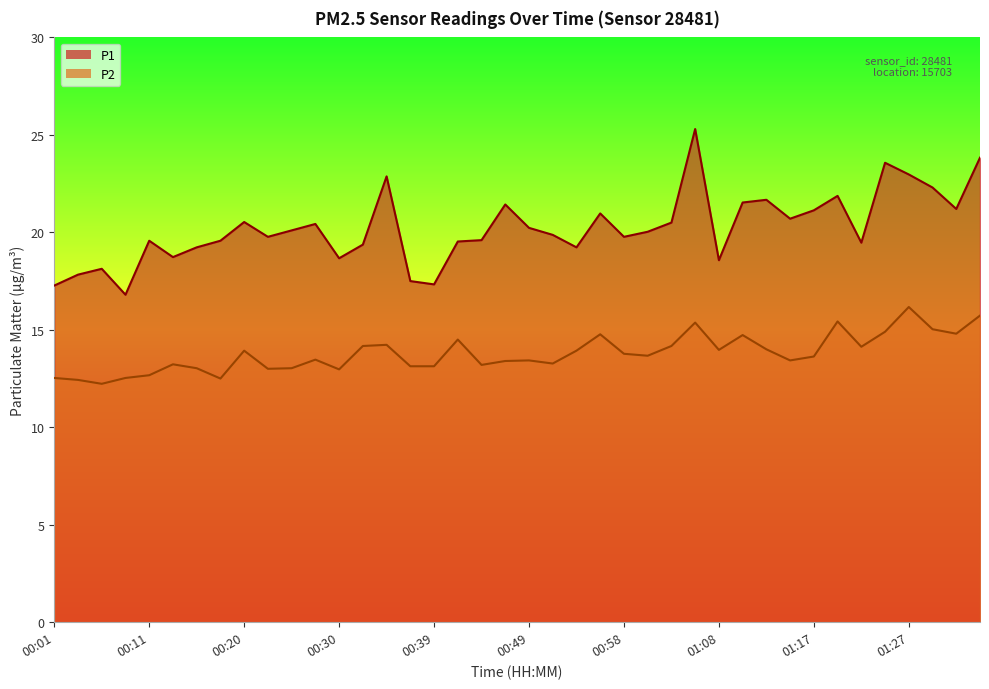

Reading left to right, list all the values displayed in this chart.

P1: 00:01=17.3	00:03=17.8	00:06=18.1	00:08=16.8	00:11=19.6	00:13=18.7	00:16=19.2	00:18=19.6	00:20=20.5	00:23=19.8	00:25=20.1	00:27=20.4	00:30=18.7	00:32=19.4	00:35=22.9	00:37=17.5	00:39=17.3	00:42=19.5	00:44=19.6	00:46=21.4	00:49=20.2	00:51=19.9	00:54=19.2	00:56=21.0	00:58=19.8	01:01=20.0	01:03=20.5	01:05=25.3	01:08=18.6	01:10=21.5	01:13=21.7	01:15=20.7	01:17=21.1	01:20=21.9	01:22=19.5	01:24=23.6	01:27=23.0	01:29=22.3	01:32=21.2	01:34=23.8
P2: 00:01=12.5	00:03=12.4	00:06=12.2	00:08=12.5	00:11=12.7	00:13=13.2	00:16=13.0	00:18=12.5	00:20=13.9	00:23=13.0	00:25=13.0	00:27=13.5	00:30=13.0	00:32=14.2	00:35=14.2	00:37=13.1	00:39=13.1	00:42=14.5	00:44=13.2	00:46=13.4	00:49=13.4	00:51=13.3	00:54=13.9	00:56=14.8	00:58=13.8	01:01=13.7	01:03=14.2	01:05=15.4	01:08=14.0	01:10=14.7	01:13=14.0	01:15=13.4	01:17=13.6	01:20=15.4	01:22=14.1	01:24=14.9	01:27=16.2	01:29=15.0	01:32=14.8	01:34=15.7